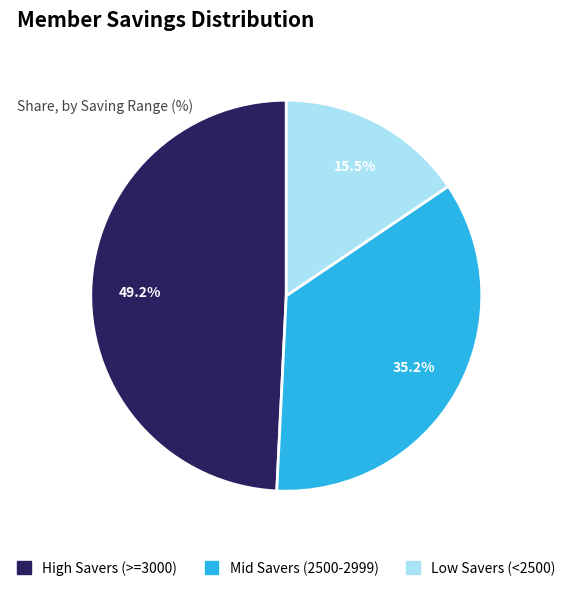

Does any single category account for the majority?

No